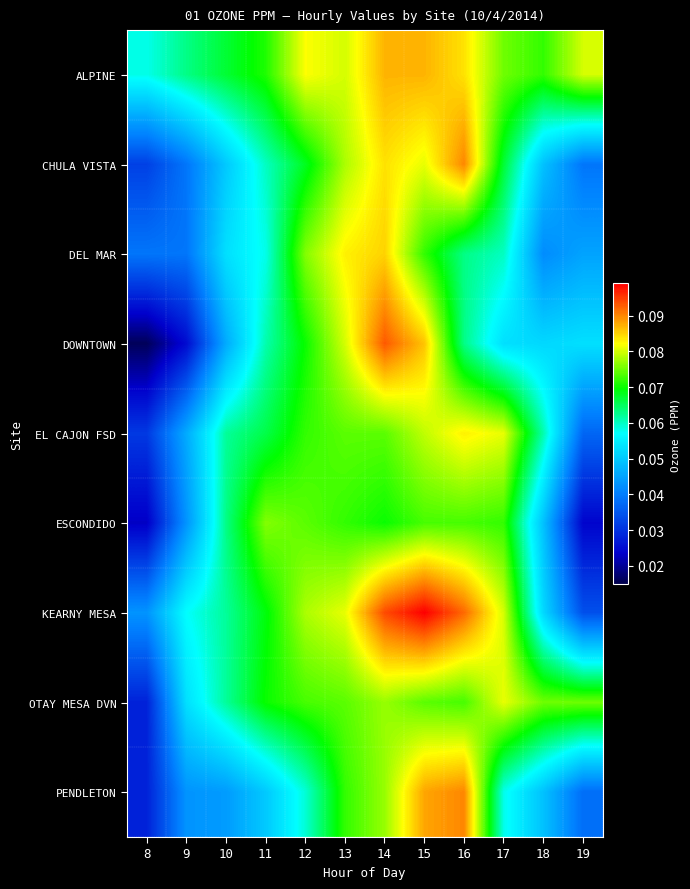

Reading right to left, extract all data points from this chart.

ALPINE: 19=0.1	18=0.1	17=0.1	16=0.1	15=0.1	14=0.1	13=0.1	12=0.1	11=0.1	10=0.1	9=0.1	8=0.1
CHULA VISTA: 19=0.0	18=0.0	17=0.1	16=0.1	15=0.1	14=0.1	13=0.1	12=0.1	11=0.1	10=0.1	9=0.0	8=0.0
DEL MAR: 19=0.0	18=0.0	17=0.1	16=0.1	15=0.1	14=0.1	13=0.1	12=0.1	11=0.1	10=0.1	9=0.0	8=0.0
DOWNTOWN: 19=0.1	18=0.1	17=0.1	16=0.1	15=0.1	14=0.1	13=0.1	12=0.1	11=0.1	10=0.0	9=0.0	8=0.0
EL CAJON FSD: 19=0.0	18=0.1	17=0.1	16=0.1	15=0.1	14=0.1	13=0.1	12=0.1	11=0.1	10=0.1	9=0.0	8=0.0
ESCONDIDO: 19=0.0	18=0.0	17=0.1	16=0.1	15=0.1	14=0.1	13=0.1	12=0.1	11=0.1	10=0.1	9=0.0	8=0.0
KEARNY MESA: 19=0.0	18=0.1	17=0.1	16=0.1	15=0.1	14=0.1	13=0.1	12=0.1	11=0.1	10=0.1	9=0.1	8=0.0
OTAY MESA DVN: 19=0.1	18=0.1	17=0.1	16=0.1	15=0.1	14=0.1	13=0.1	12=0.1	11=0.1	10=0.1	9=0.1	8=0.0
PENDLETON: 19=0.0	18=0.0	17=0.1	16=0.1	15=0.1	14=0.1	13=0.1	12=0.1	11=0.1	10=0.0	9=0.0	8=0.0